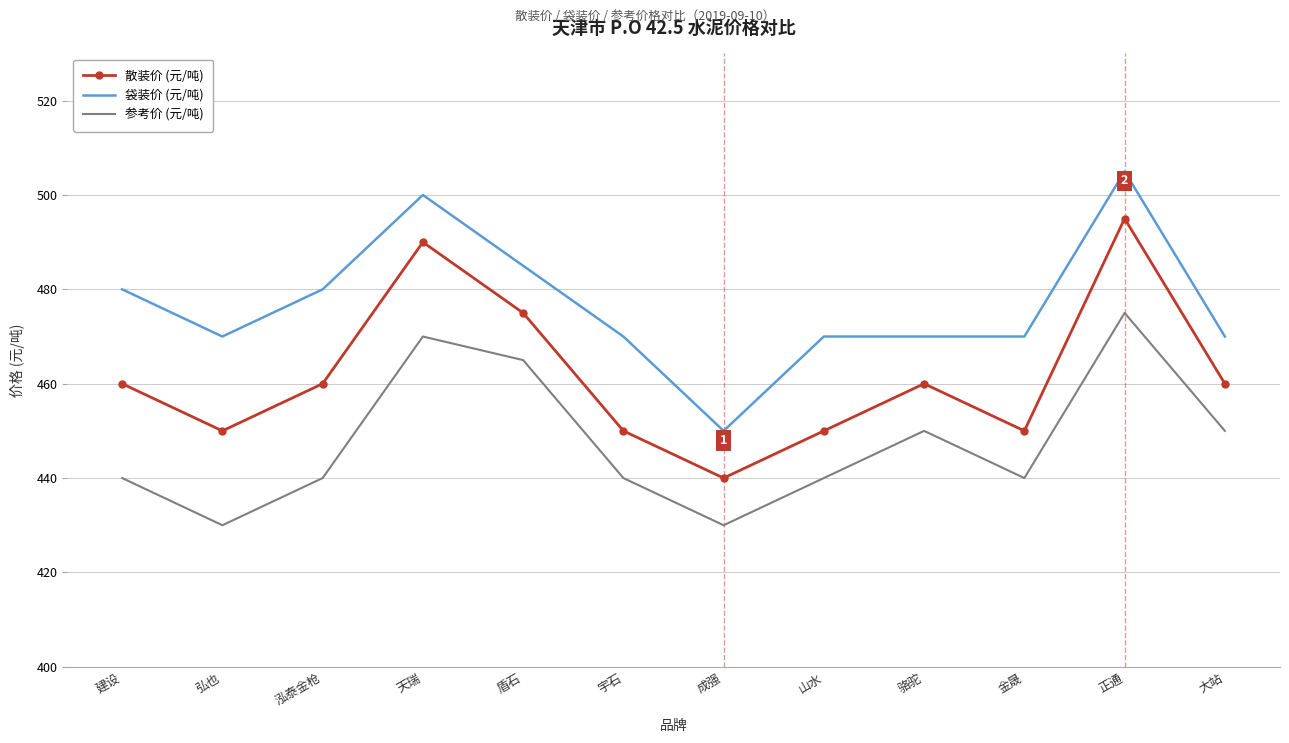

What is the greatest value displayed?

505